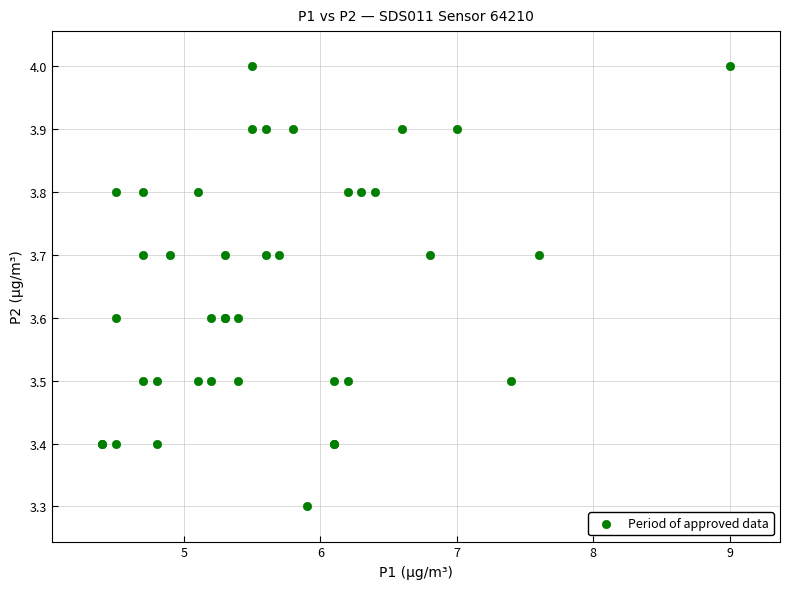

What Y value in the scatter plot is closest to 3?

3.3